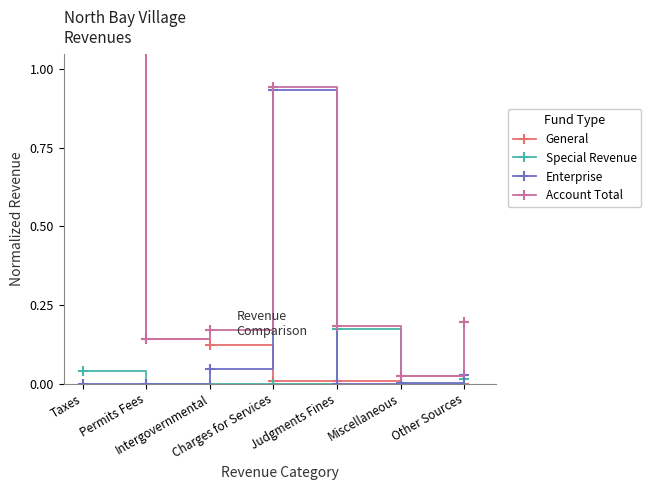

What is the difference between the second highest and second lowest values in the General series?

0.1